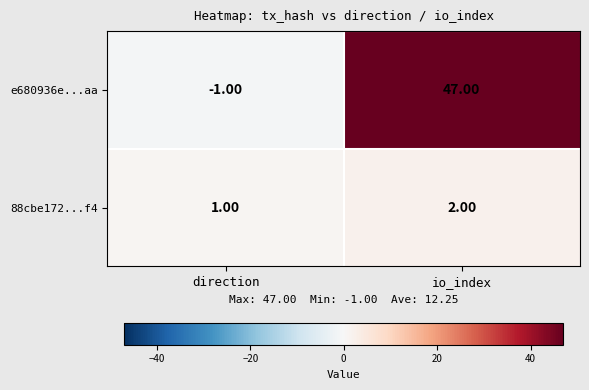

What is the total value across all series at io_index?

49